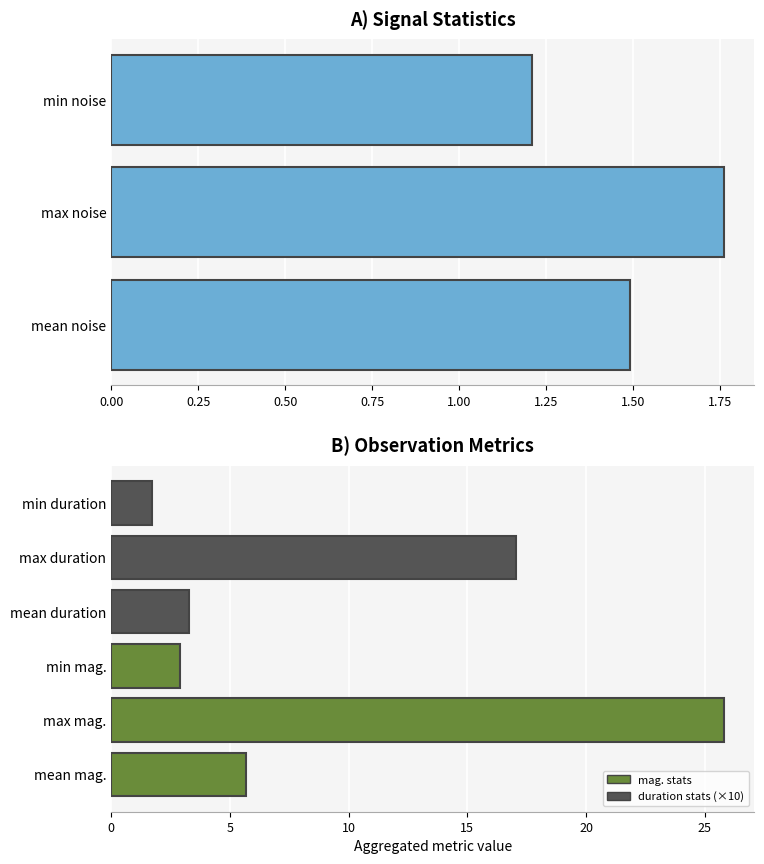

Is it true that the value at mean noise is 1.5?

True